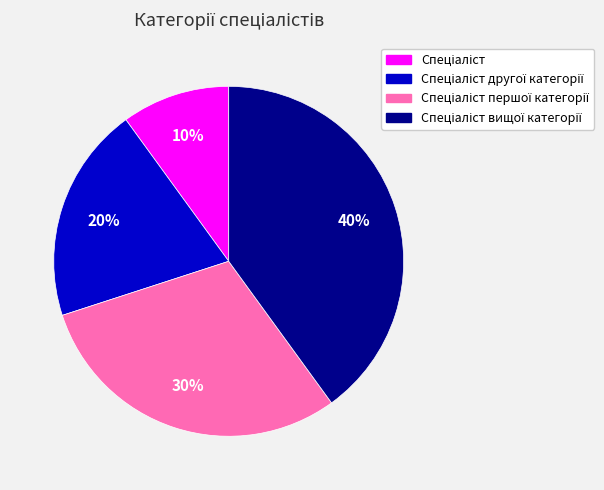

Does any single category account for the majority?

No